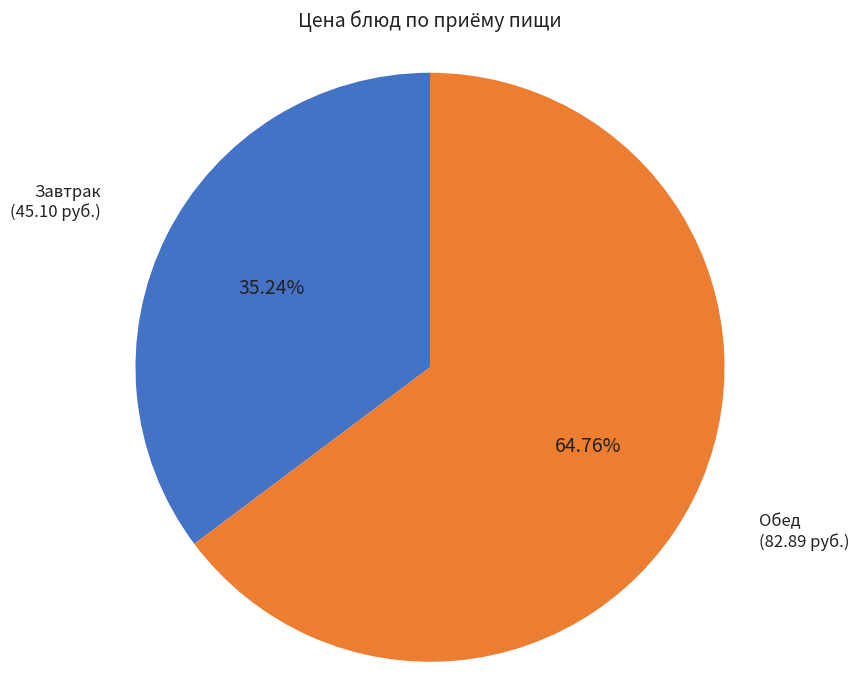

Is there any slice that represents more than half of the pie?

Yes